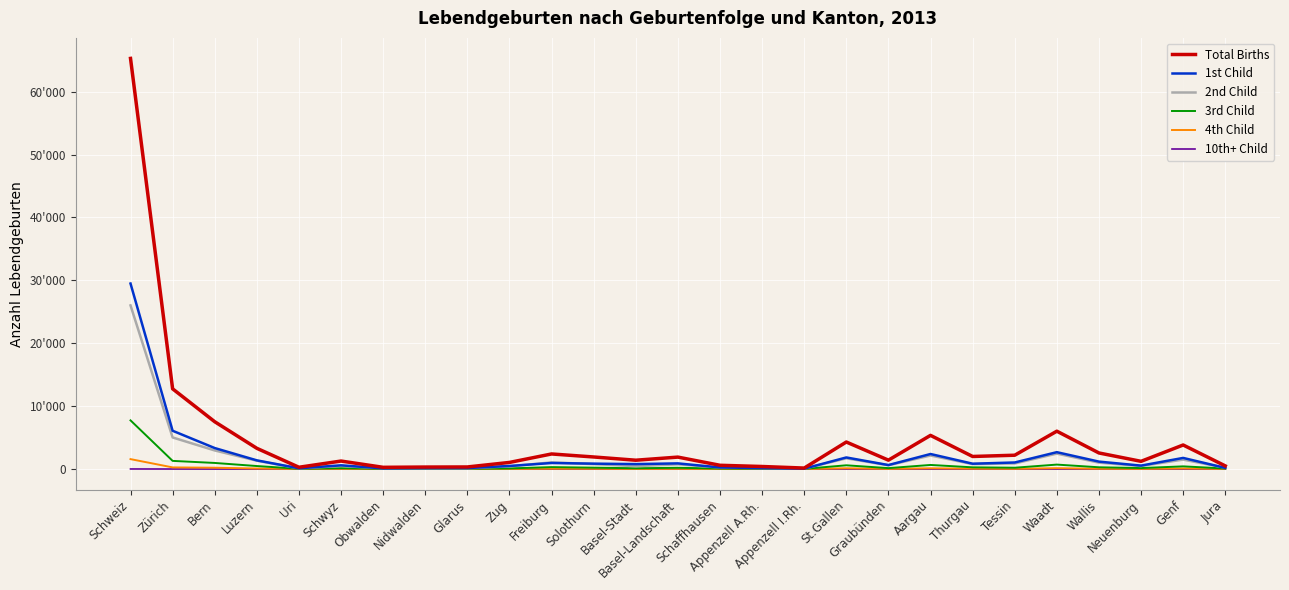

Reading left to right, extract all data points from this chart.

Total Births: Schweiz=65274	Zürich=12752	Bern=7522	Luzern=3297	Uri=286	Schwyz=1271	Obwalden=275	Nidwalden=317	Glarus=332	Zug=1052	Freiburg=2398	Solothurn=1919	Basel-Stadt=1405	Basel-Landschaft=1898	Schaffhausen=598	Appenzell A.Rh.=405	Appenzell I.Rh.=157	St.Gallen=4296	Graubünden=1415	Aargau=5354	Thurgau=1999	Tessin=2199	Waadt=6018	Wallis=2556	Neuenburg=1227	Genf=3824	Jura=502
1st Child: Schweiz=29489	Zürich=6086	Bern=3337	Luzern=1381	Uri=118	Schwyz=591	Obwalden=104	Nidwalden=145	Glarus=155	Zug=487	Freiburg=961	Solothurn=859	Basel-Stadt=785	Basel-Landschaft=900	Schaffhausen=252	Appenzell A.Rh.=152	Appenzell I.Rh.=59	St.Gallen=1842	Graubünden=634	Aargau=2391	Thurgau=849	Tessin=1043	Waadt=2682	Wallis=1181	Neuenburg=546	Genf=1769	Jura=180
2nd Child: Schweiz=26013	Zürich=5023	Bern=2957	Luzern=1326	Uri=108	Schwyz=480	Obwalden=124	Nidwalden=119	Glarus=116	Zug=431	Freiburg=1060	Solothurn=781	Basel-Stadt=460	Basel-Landschaft=750	Schaffhausen=247	Appenzell A.Rh.=161	Appenzell I.Rh.=60	St.Gallen=1707	Graubünden=598	Aargau=2154	Thurgau=788	Tessin=891	Waadt=2456	Wallis=1022	Neuenburg=484	Genf=1502	Jura=208
3rd Child: Schweiz=7738	Zürich=1298	Bern=969	Luzern=478	Uri=44	Schwyz=149	Obwalden=39	Nidwalden=45	Glarus=48	Zug=105	Freiburg=307	Solothurn=220	Basel-Stadt=127	Basel-Landschaft=201	Schaffhausen=82	Appenzell A.Rh.=59	Appenzell I.Rh.=31	St.Gallen=595	Graubünden=146	Aargau=651	Thurgau=273	Tessin=211	Waadt=708	Wallis=281	Neuenburg=157	Genf=427	Jura=87
4th Child: Schweiz=1578	Zürich=262	Bern=211	Luzern=86	Uri=16	Schwyz=40	Obwalden=7	Nidwalden=5	Glarus=12	Zug=23	Freiburg=57	Solothurn=49	Basel-Stadt=25	Basel-Landschaft=39	Schaffhausen=11	Appenzell A.Rh.=28	Appenzell I.Rh.=5	St.Gallen=121	Graubünden=29	Aargau=120	Thurgau=60	Tessin=39	Waadt=138	Wallis=49	Neuenburg=32	Genf=94	Jura=20
10th+ Child: Schweiz=11	Zürich=4	Bern=1	Luzern=0	Uri=0	Schwyz=0	Obwalden=0	Nidwalden=0	Glarus=0	Zug=0	Freiburg=0	Solothurn=0	Basel-Stadt=0	Basel-Landschaft=1	Schaffhausen=1	Appenzell A.Rh.=0	Appenzell I.Rh.=0	St.Gallen=3	Graubünden=0	Aargau=0	Thurgau=0	Tessin=0	Waadt=0	Wallis=1	Neuenburg=0	Genf=0	Jura=0